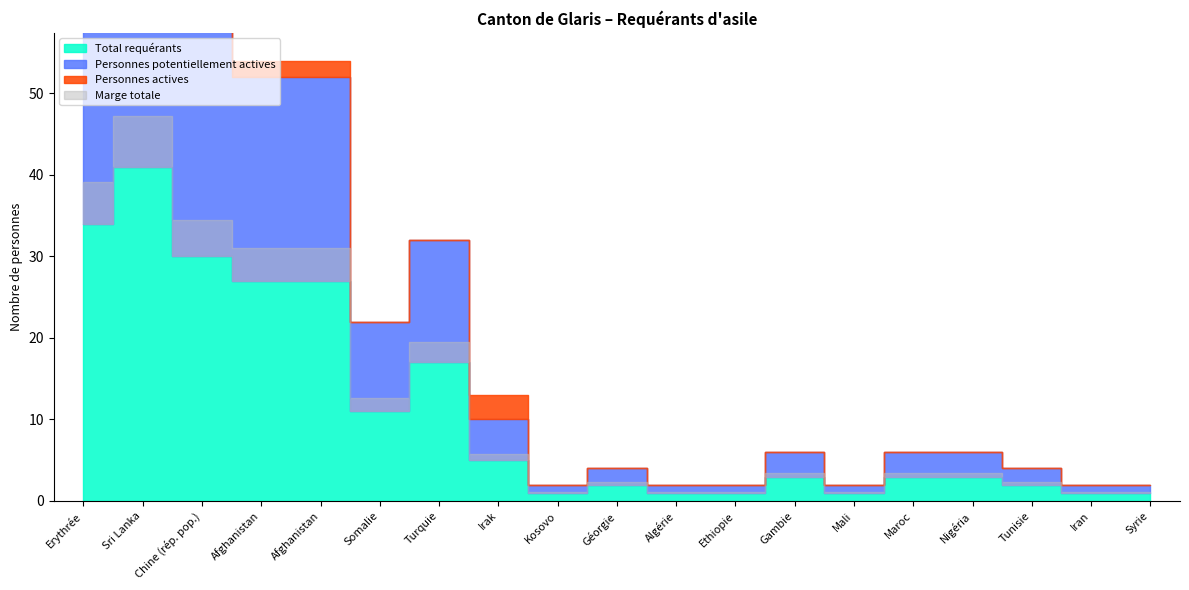

At which category does Total requérants reach its first local peak?

Sri Lanka